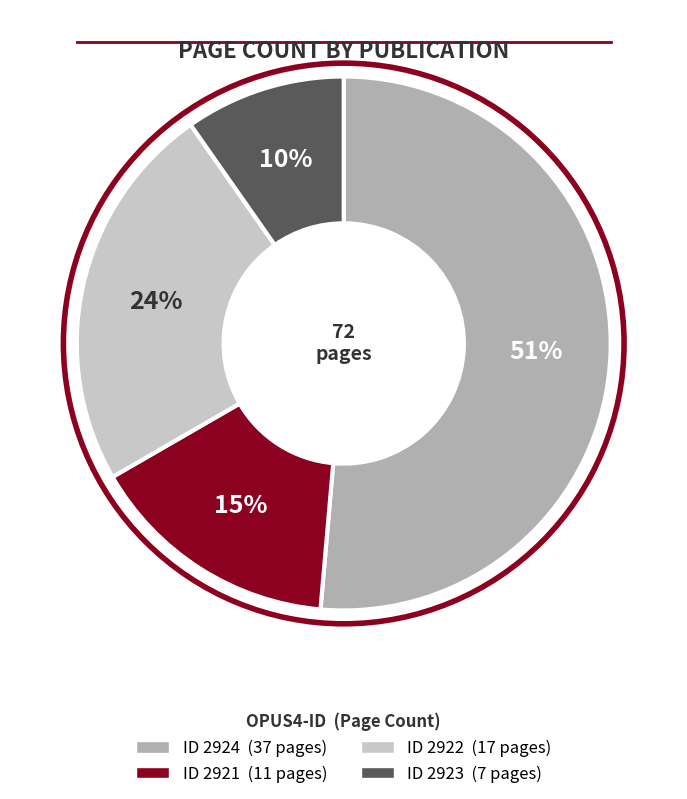

Does any single category account for the majority?

Yes